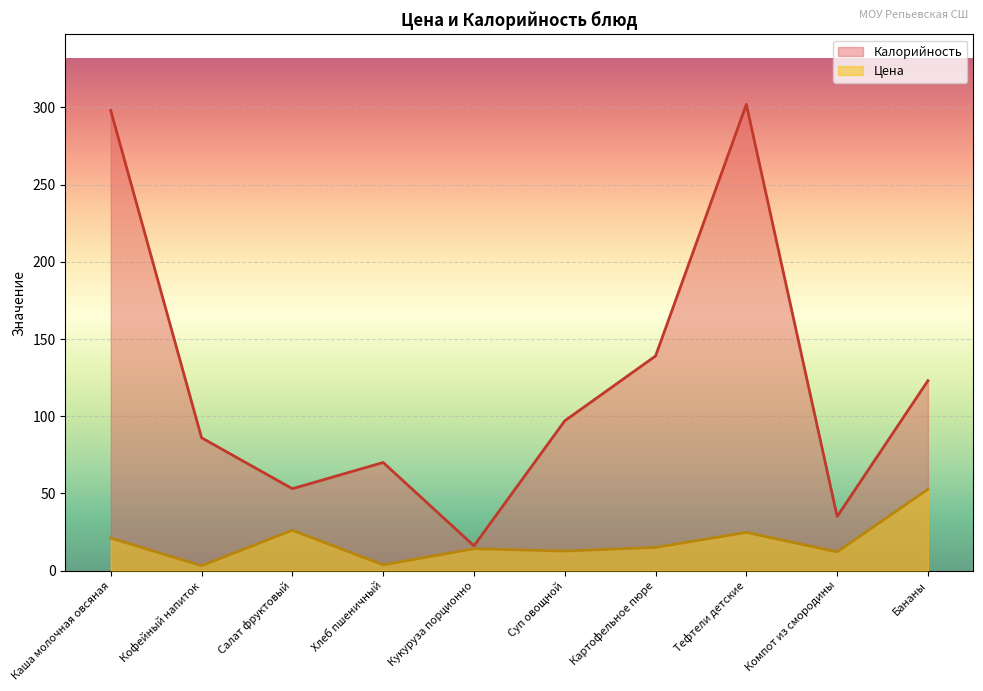

Is it true that Калорийность equals 53.0 at Салат фруктовый?

True